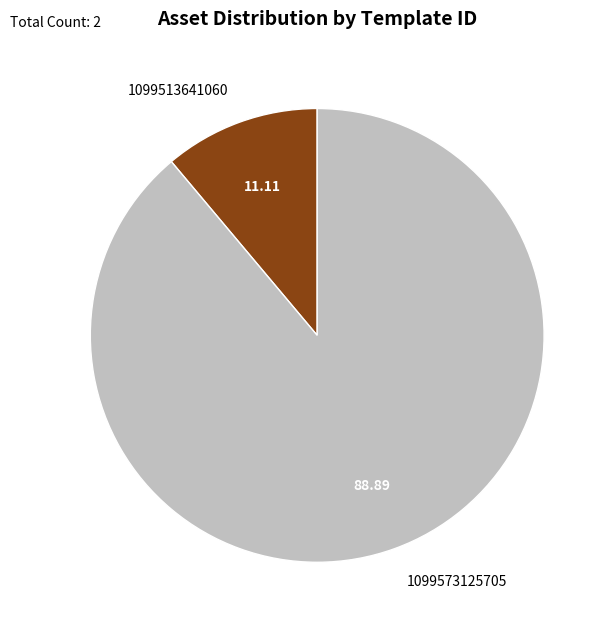

Between 1099573125705 and 1099513641060, which is larger?

1099573125705